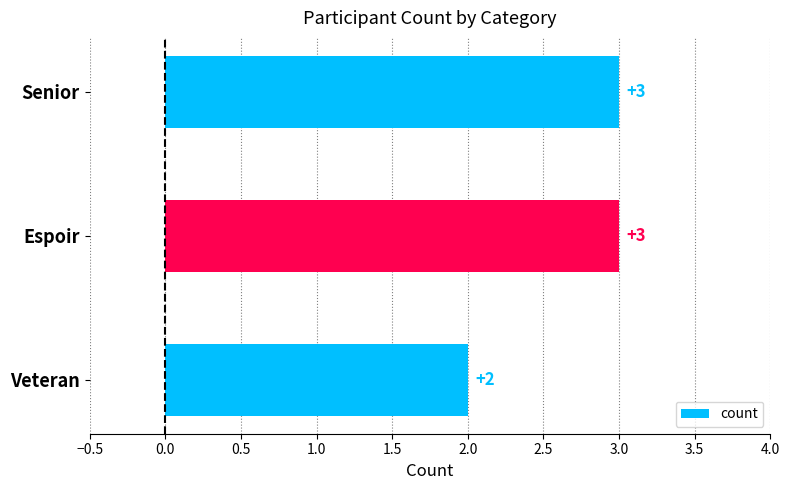

What is the greatest value displayed?

3